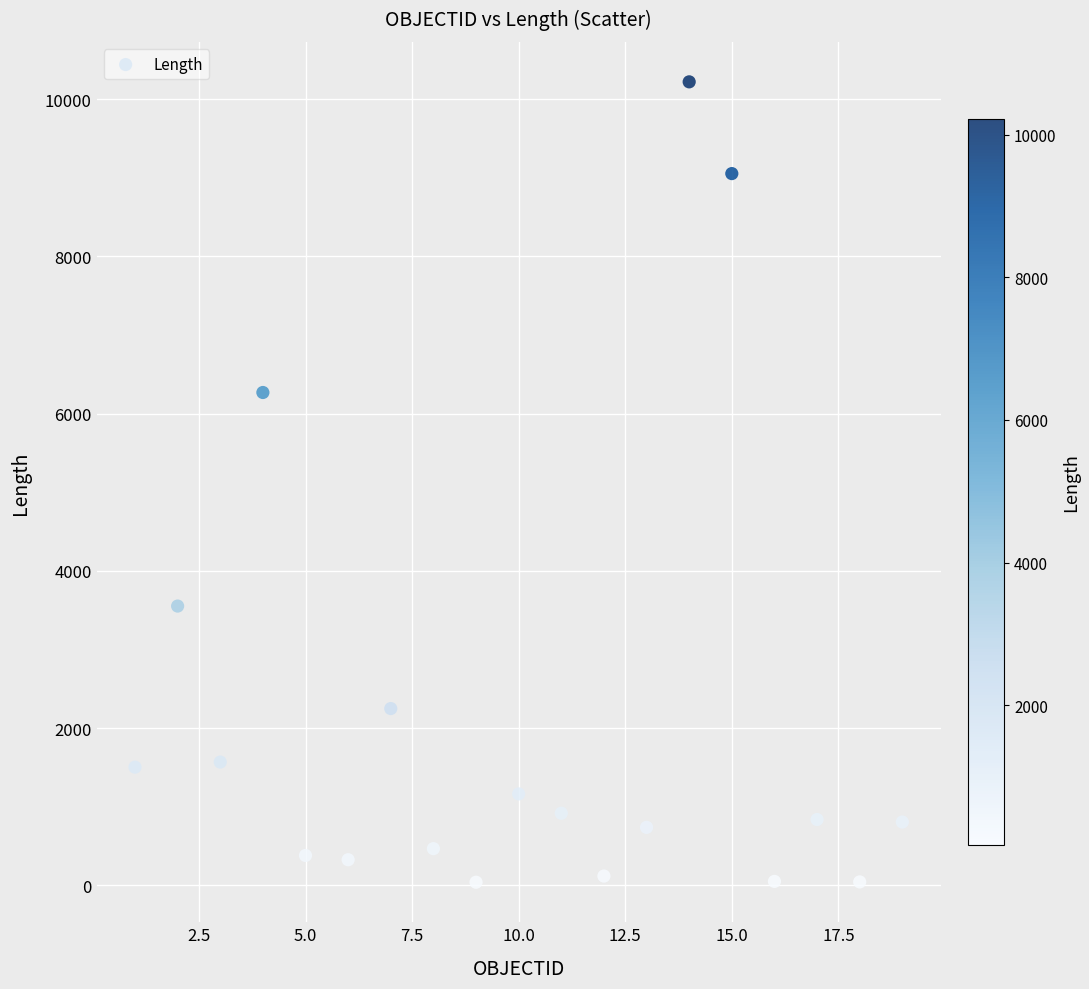

What is the range of X values (max minus min)?

18.0